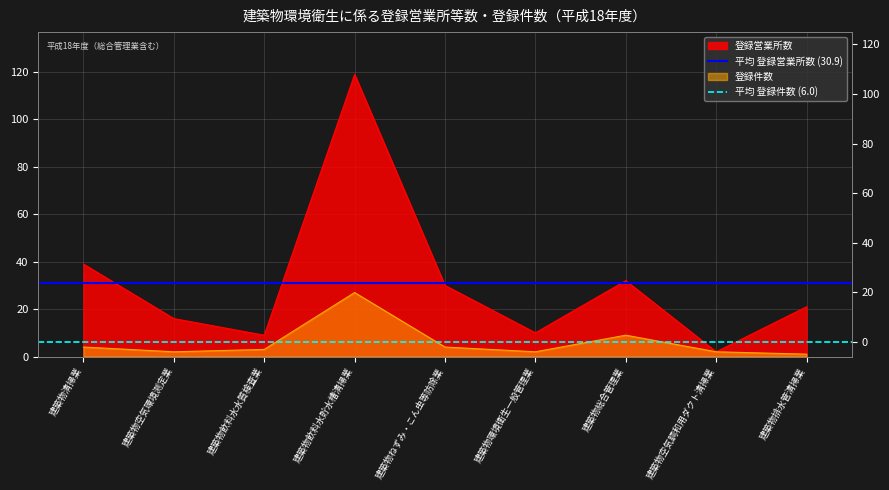

Does the chart have visible grid lines?

Yes